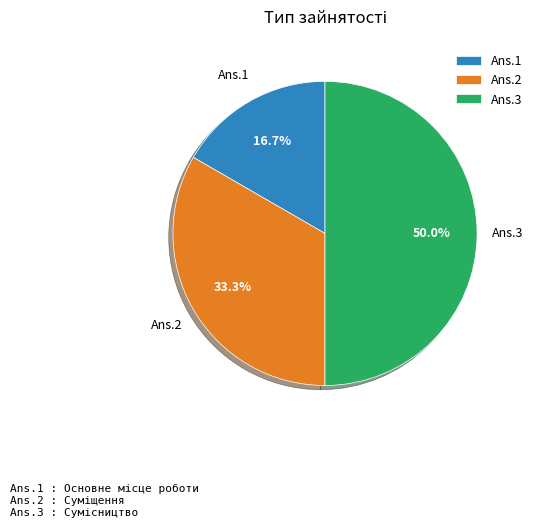

What is the smallest slice in the pie chart?

Ans.1